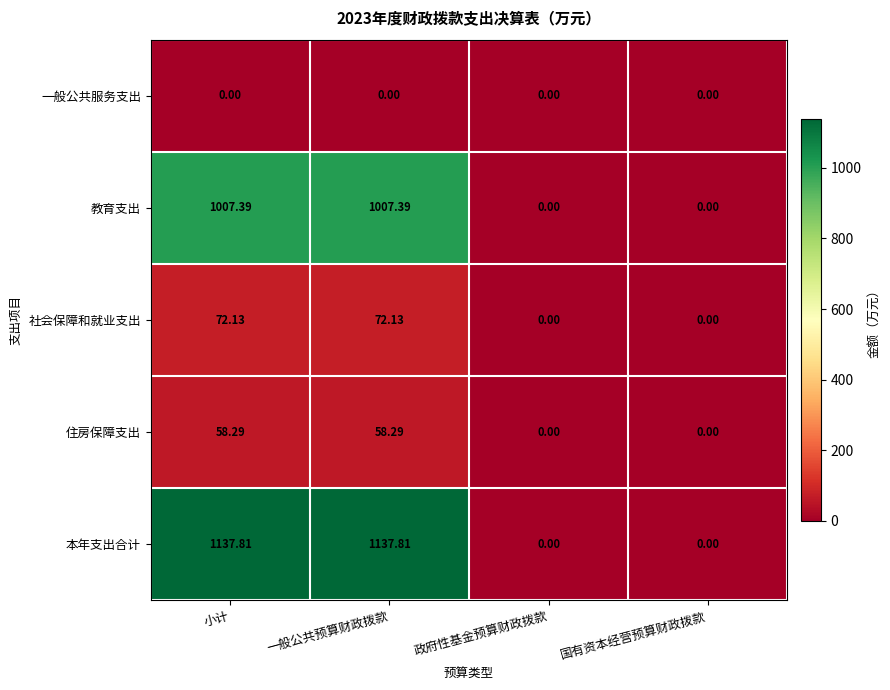

Which series has the largest range (max minus min)?

本年支出合计